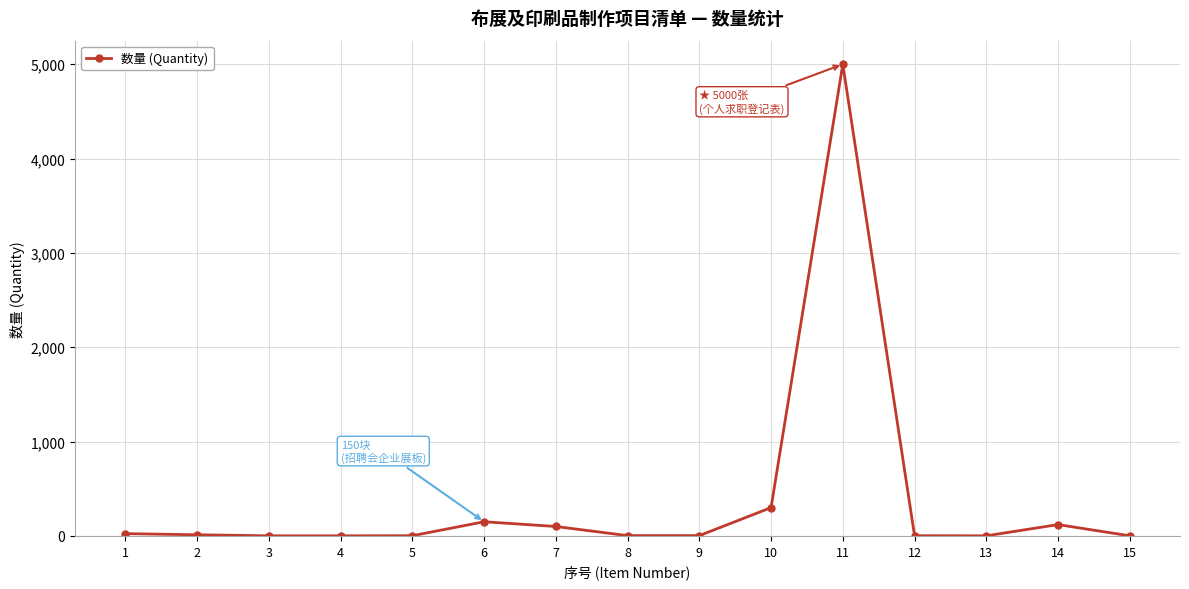

True or false: there are more than 0 points higher than both neighbors.

True